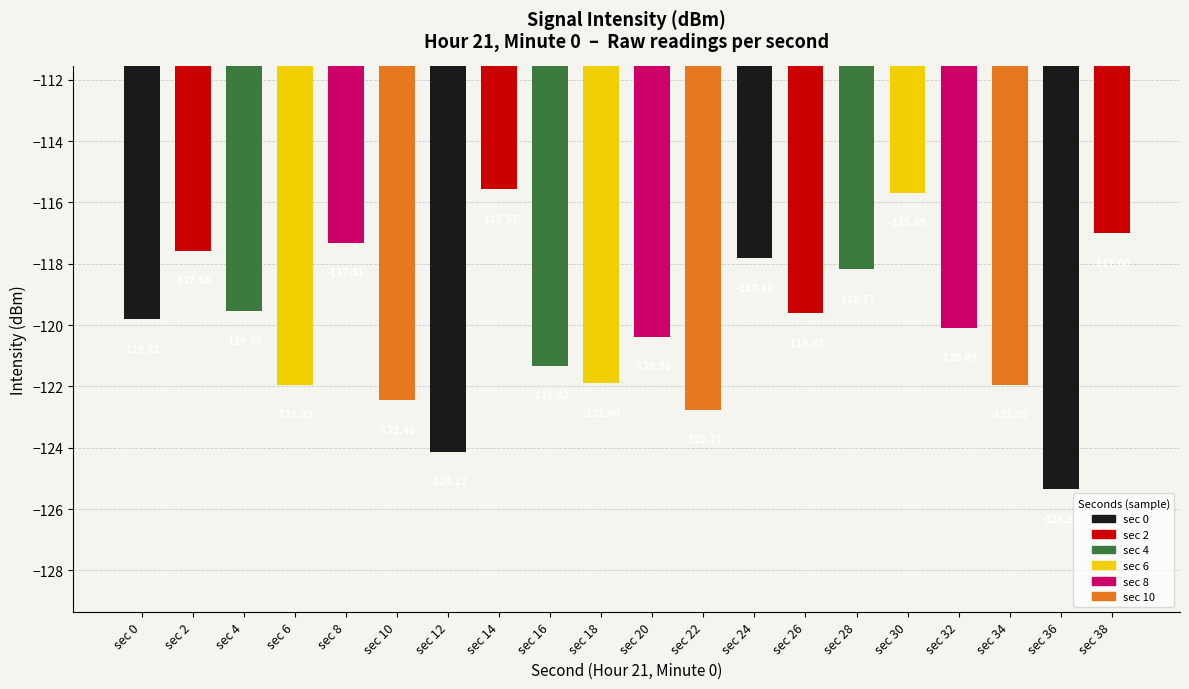

At which label is the value closest to -120?

sec 32